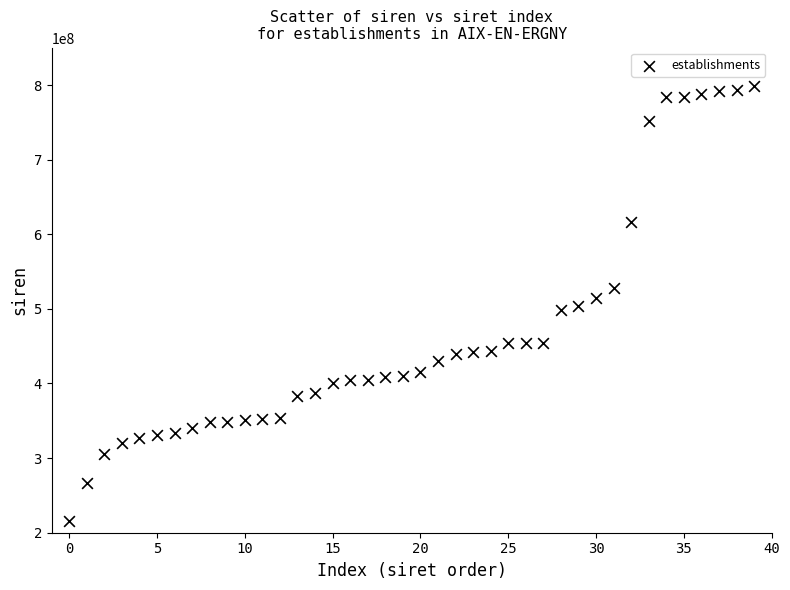

What is the range of Y values (max minus min)?

582504172